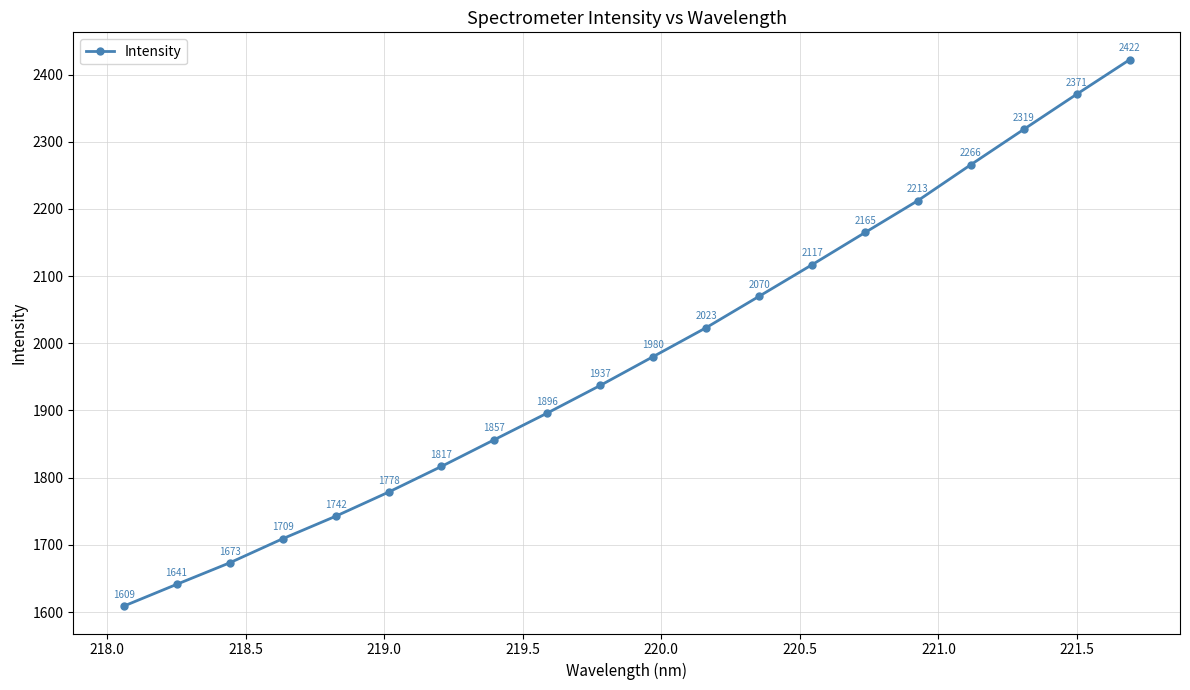

How many distinct data groups are displayed?

1